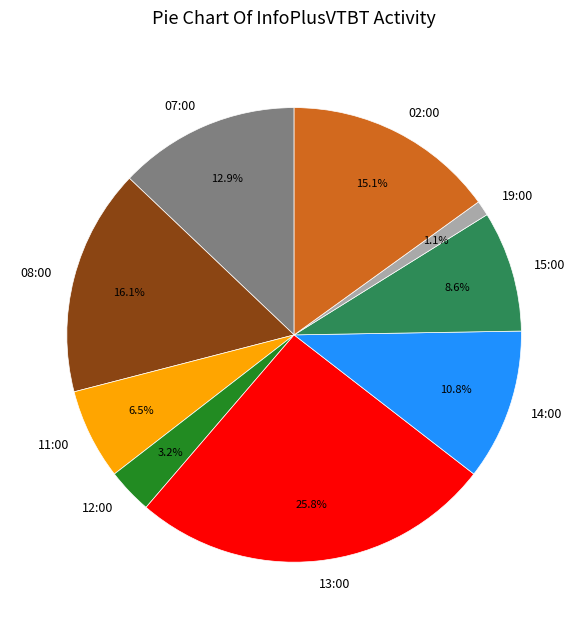

How many slices are in this pie chart?

9